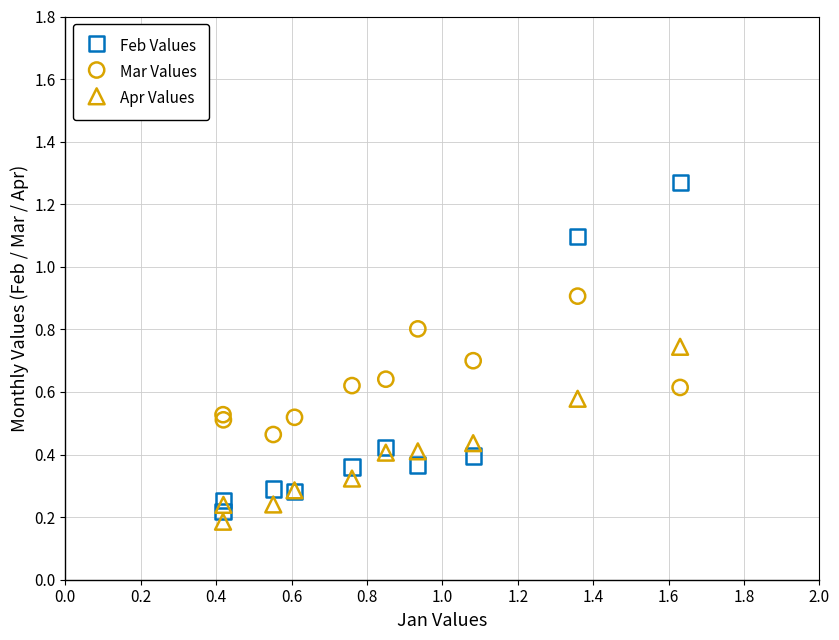

Which series contains the lowest Y value?

Apr Values